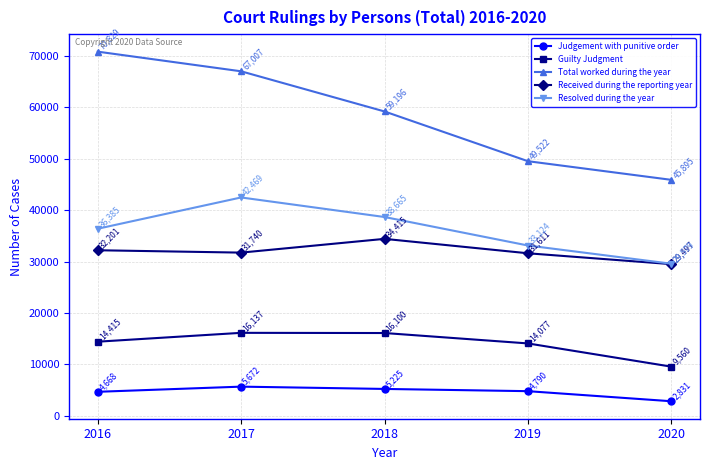

What is the average value of the Total worked during the year series?

58490